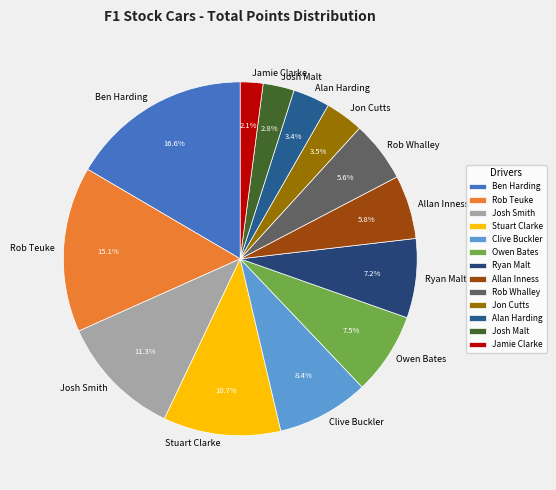

Which has a higher value, Rob Whalley or Alan Harding?

Rob Whalley